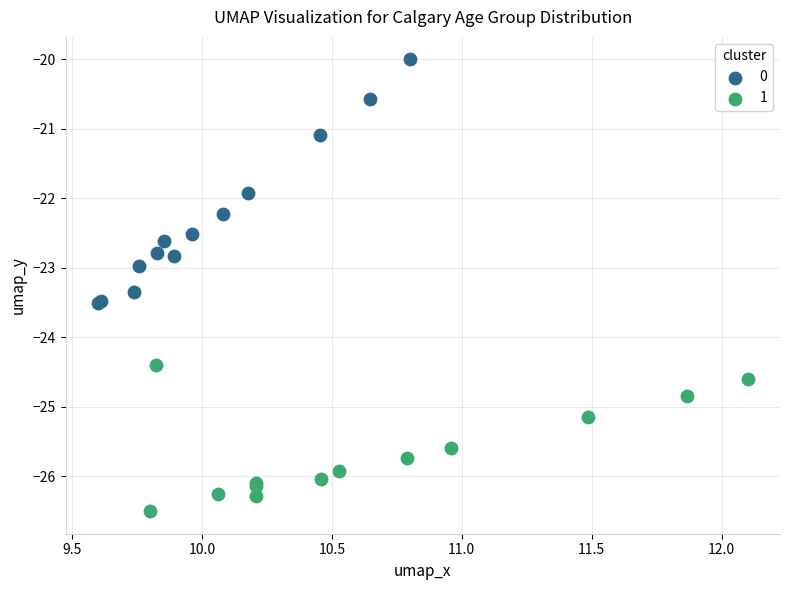

What are all the series names shown in the legend?

0, 1